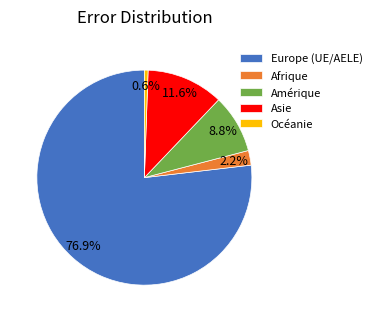

Which category has the smallest portion of the pie?

Océanie